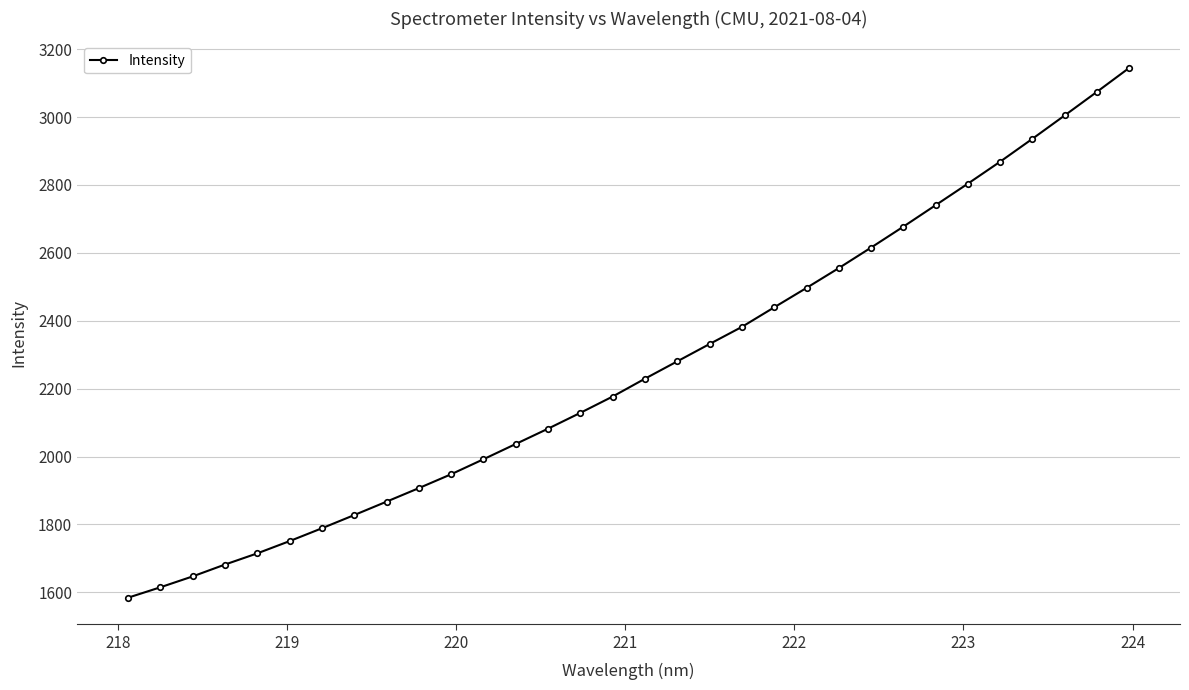

What is the maximum value shown in the chart?

3144.8